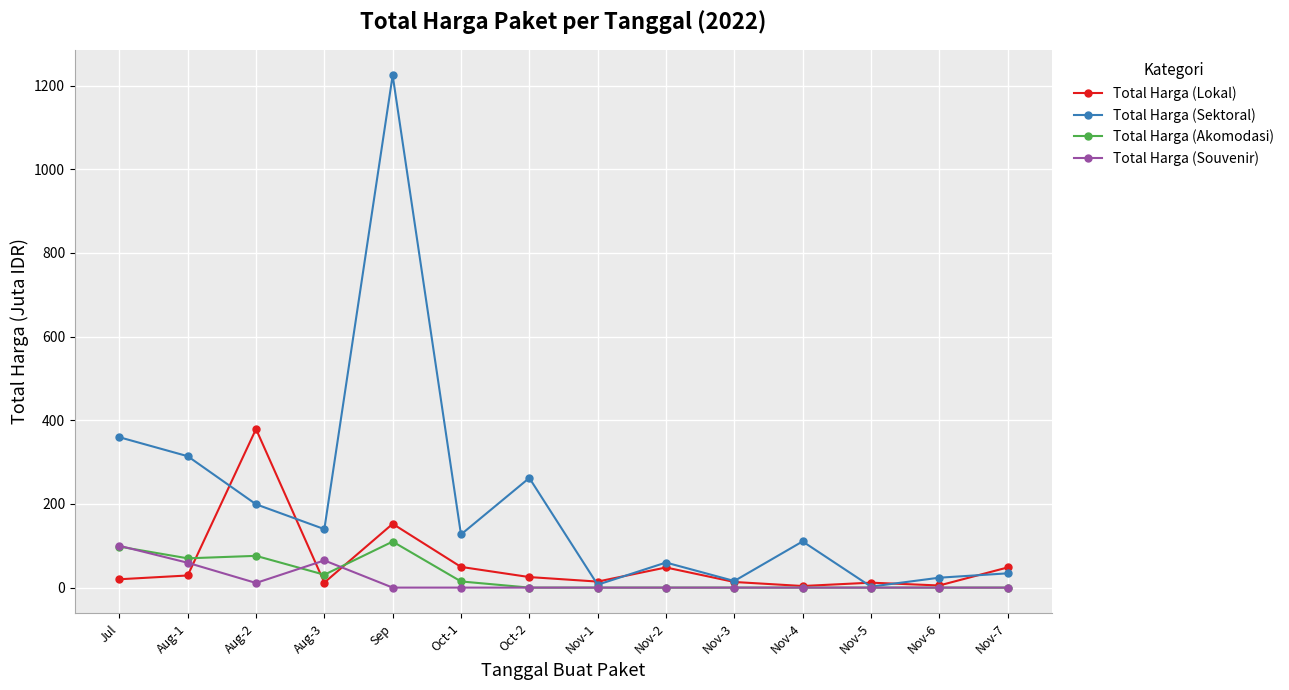

What is the maximum value for Total Harga (Souvenir)?

100.0